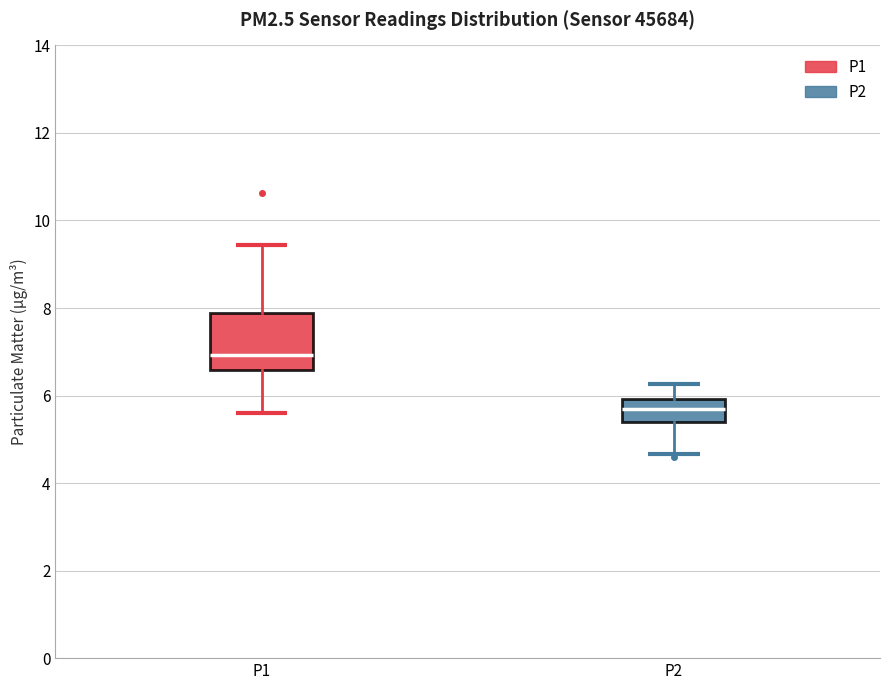

Comparing the boxes themselves (not the whiskers), which one is the tallest?

P1